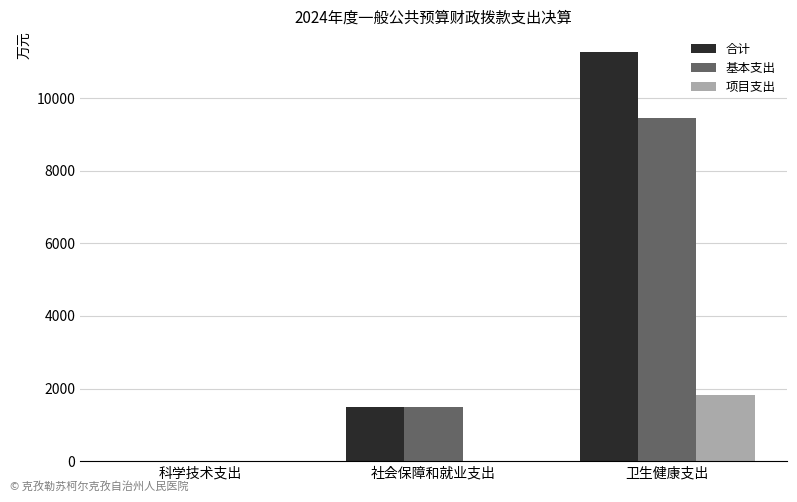

What is the difference between the 项目支出 values at 社会保障和就业支出 and 卫生健康支出?

1832.9